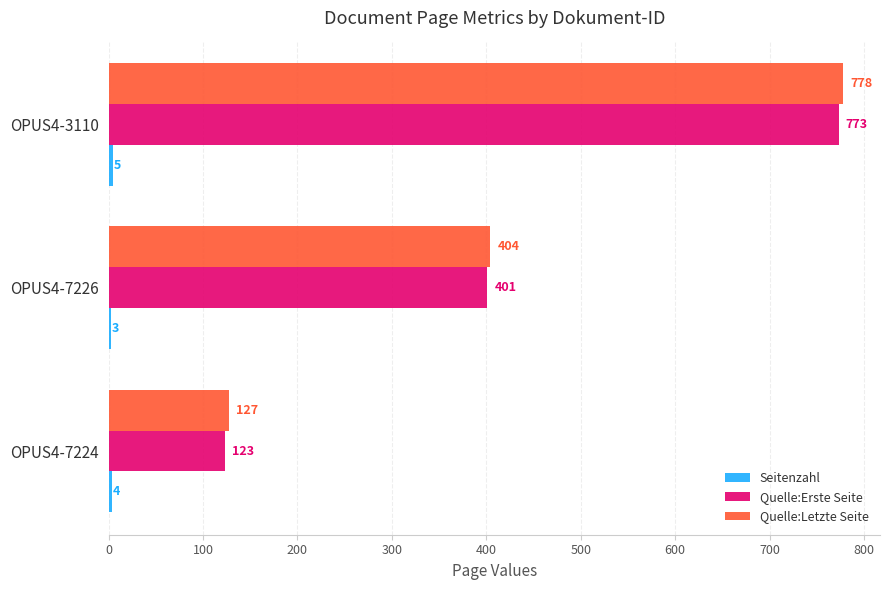

At how many categories does at least one series exceed 78?

3